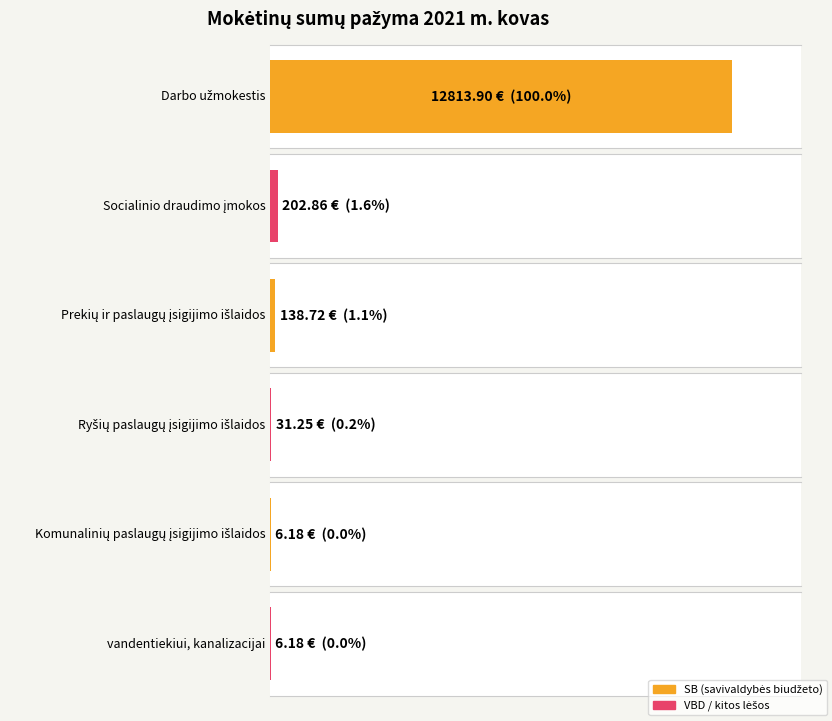

What is the sum of all values?

13199.1